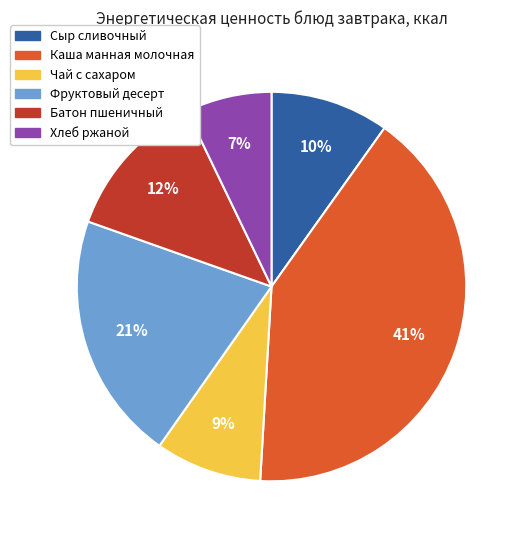

Count the number of slices in the pie.

6